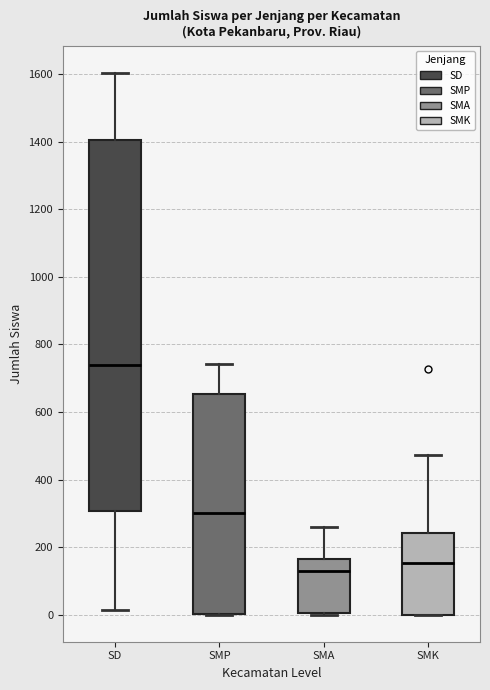

Reading left to right, read every box against the y-axis: the position of its median line, the range the box covers, and the ends of its whiskers. The values are not printed on the chart, so give them approximately, as read against the axis.

SD: median 740, box 300 to 1400, whiskers 20 to 1600
SMP: median 300, box 0 to 660, whiskers 0 to 740
SMA: median 140, box 0 to 160, whiskers 0 to 260
SMK: median 160, box 0 to 240, whiskers 0 to 480